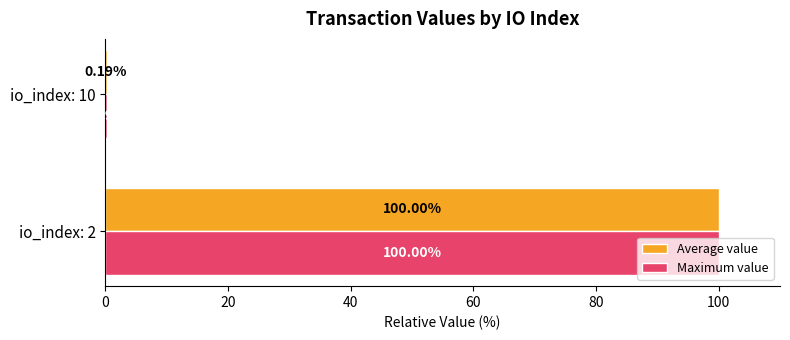

What is the total value across all series at io_index: 10?

0.4